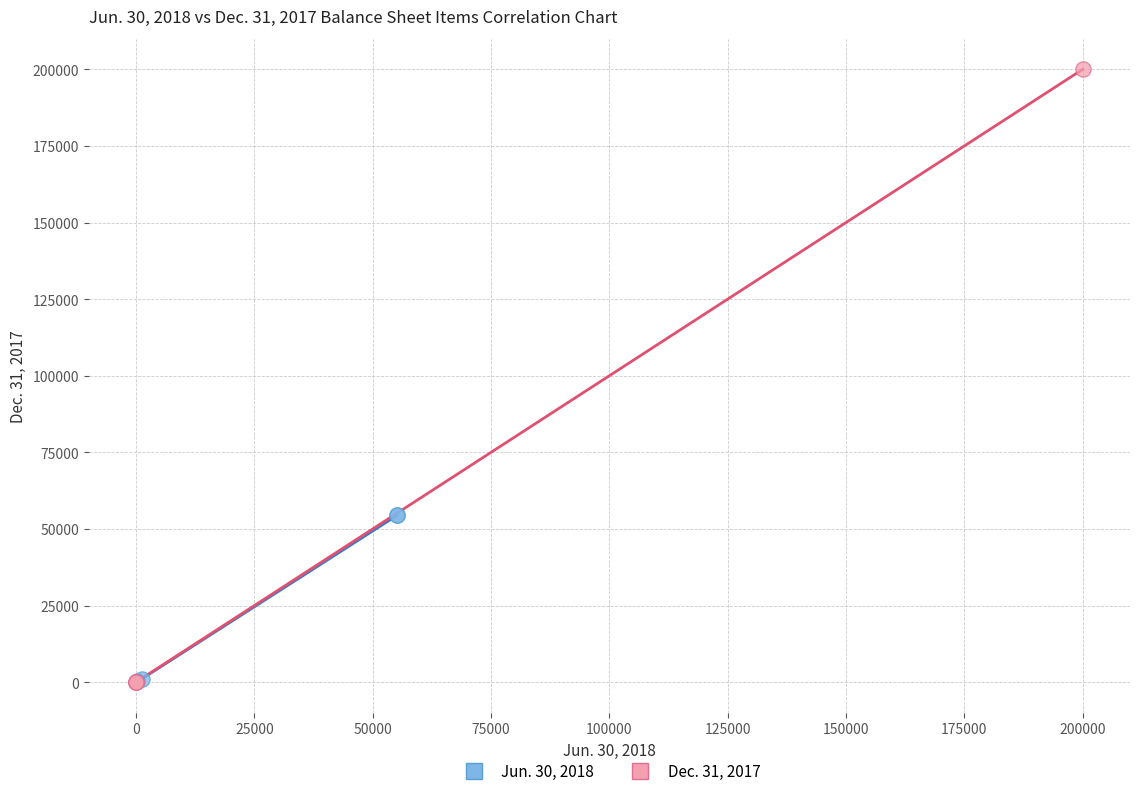

Which series reaches the maximum Y coordinate?

Dec. 31, 2017